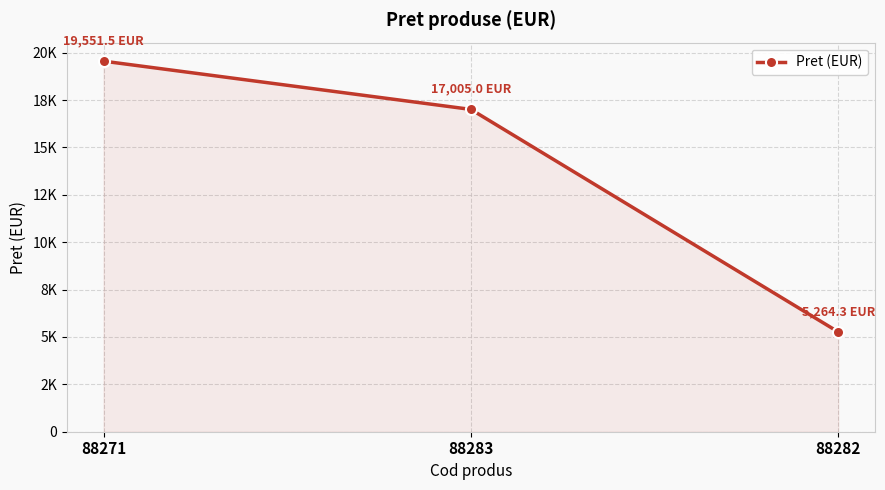

Is this an area chart (filled region under the line)?

Yes